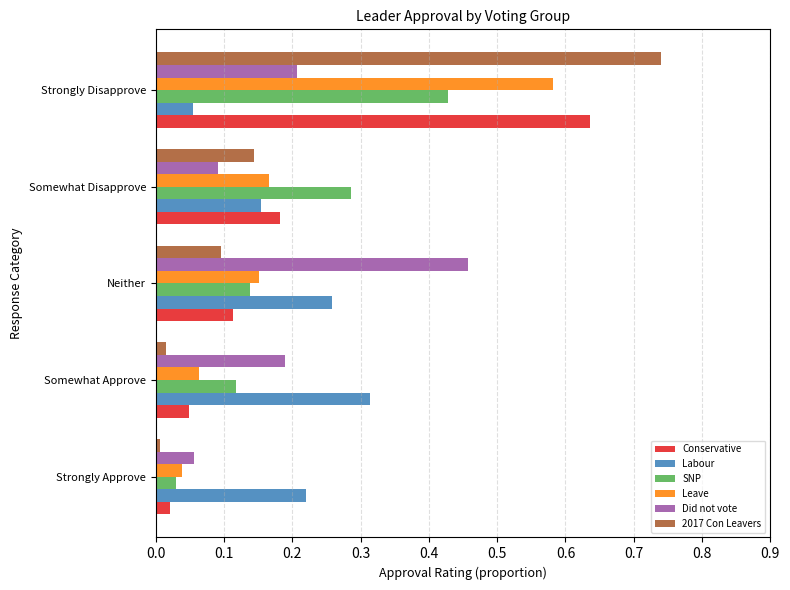

What is the sum of all SNP values?

1.0